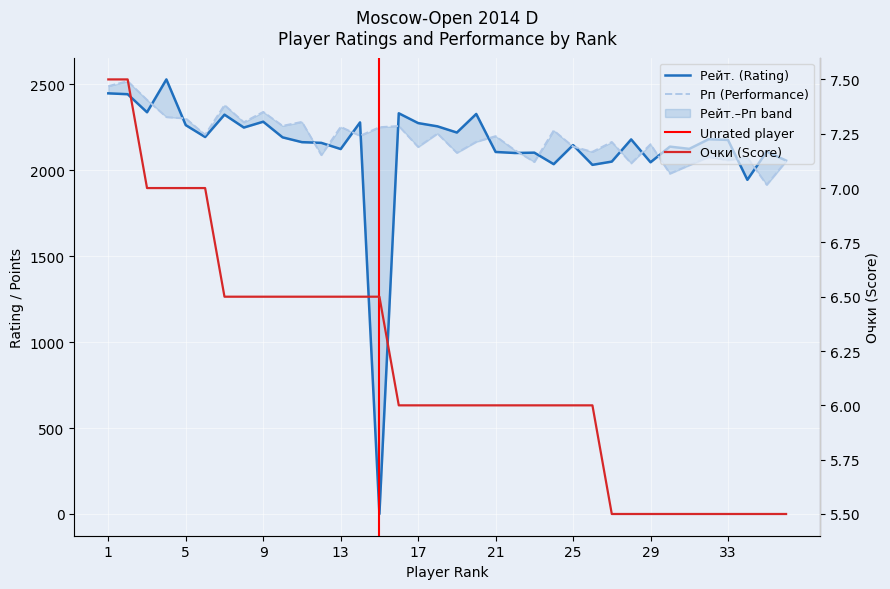

How many interior local peaks does the Рп series have?

13